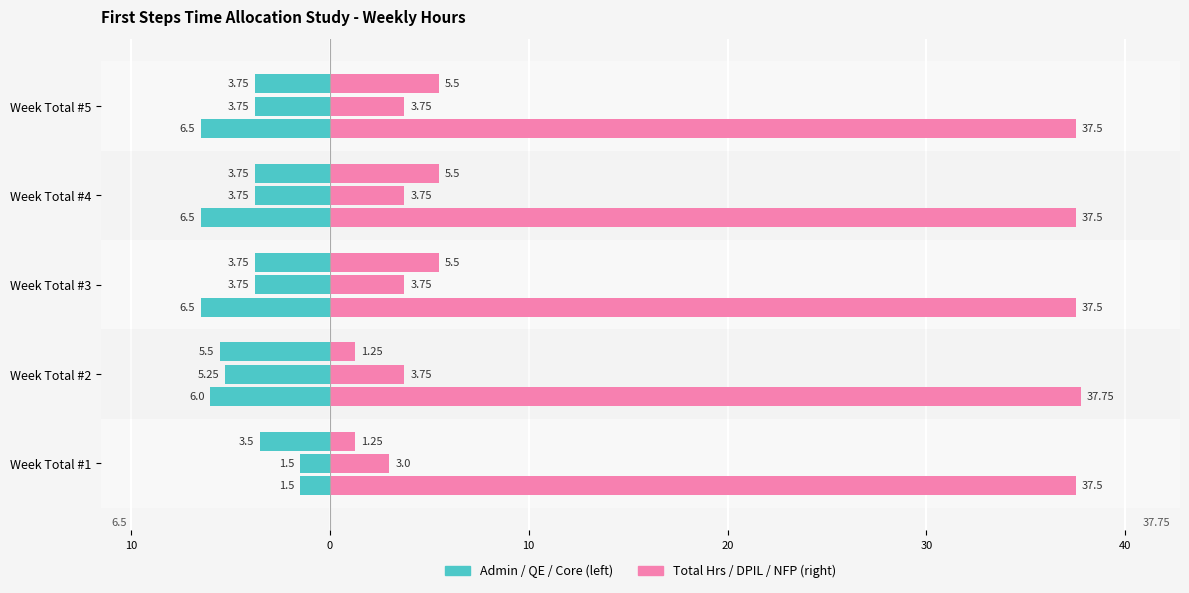

How many groups of bars are there?

5